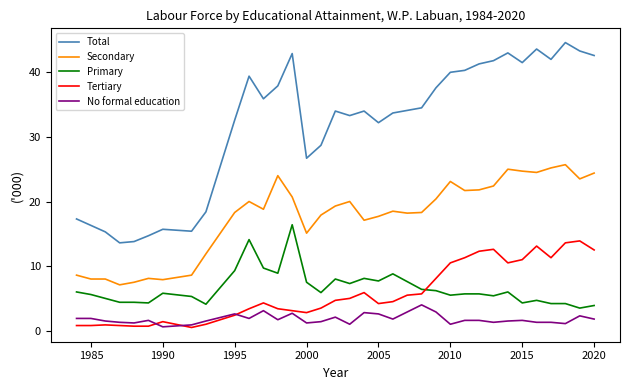

True or false: Secondary and Tertiary cross at least once.

False